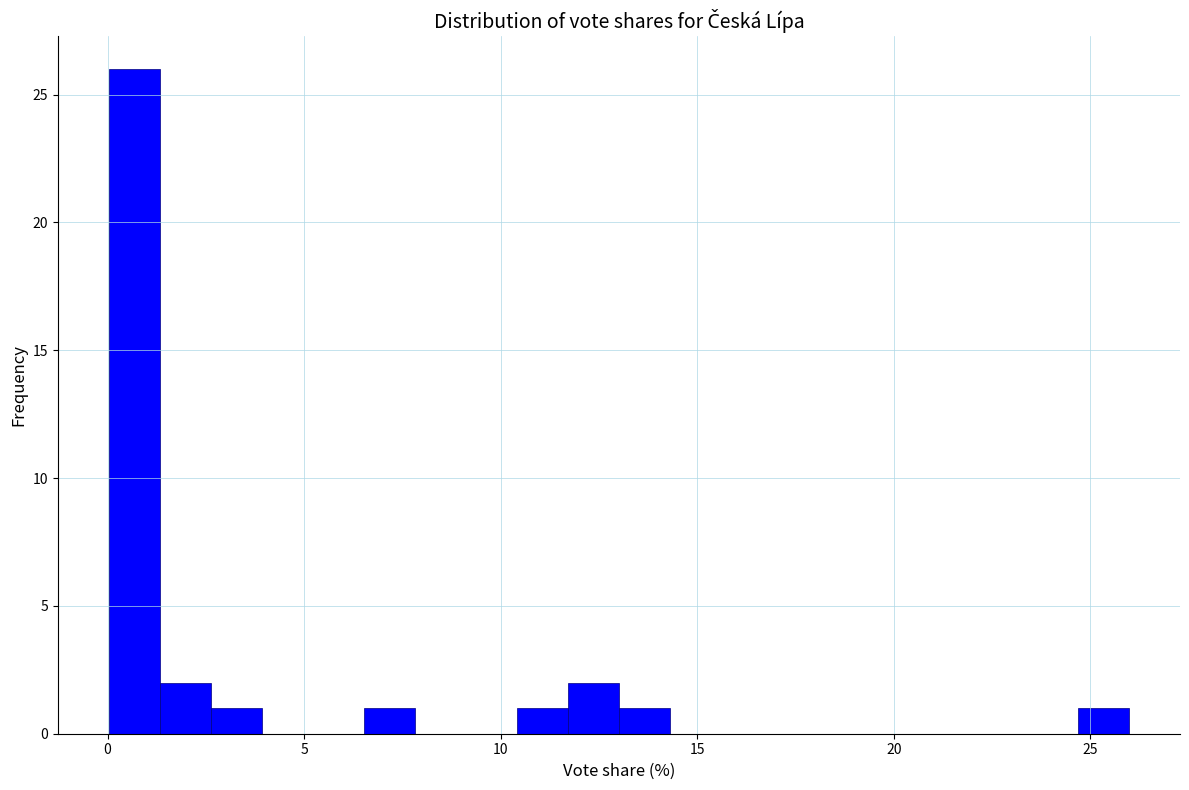

Around what value on the x-axis is the tallest bar? Give the approximate position of its centre, as read against the axis.

0.5